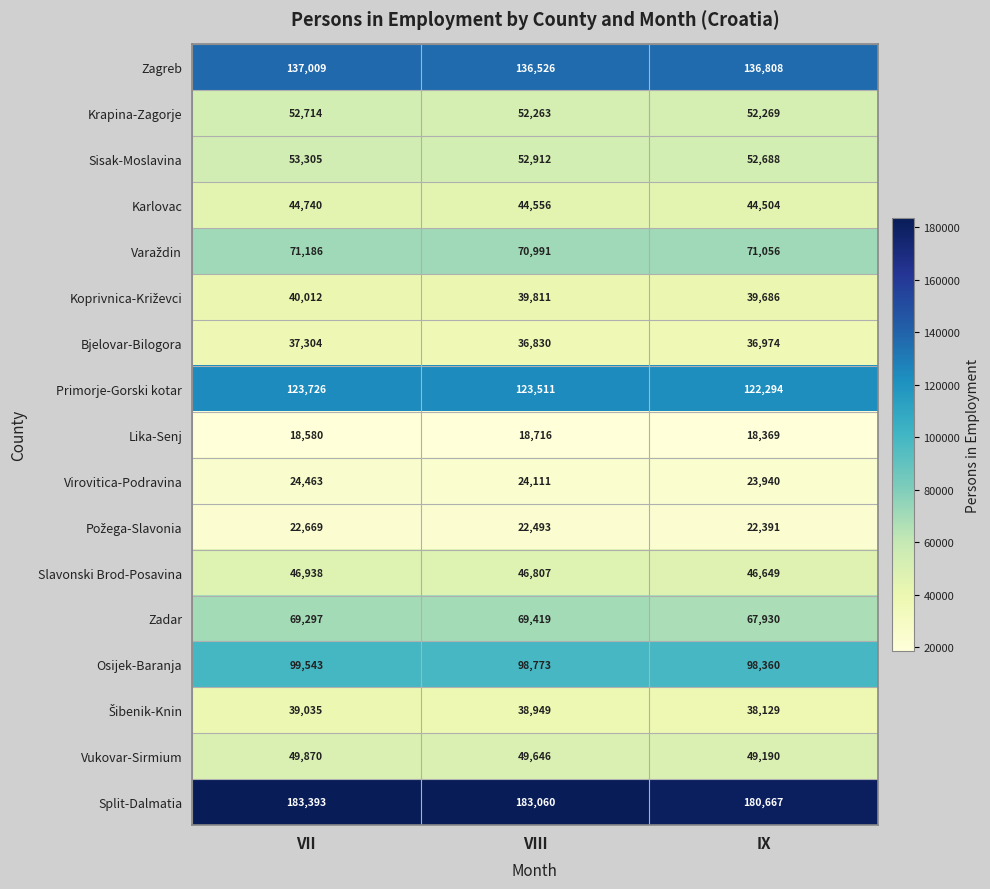

What is the maximum value for Vukovar-Sirmium?

49870